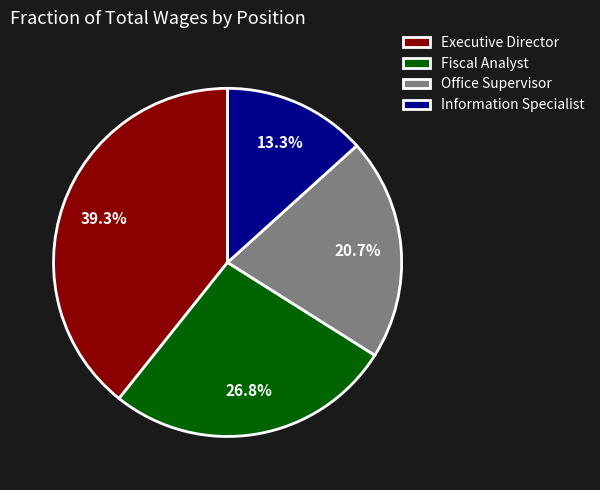

What portion of the pie excludes Executive Director?

60.7%